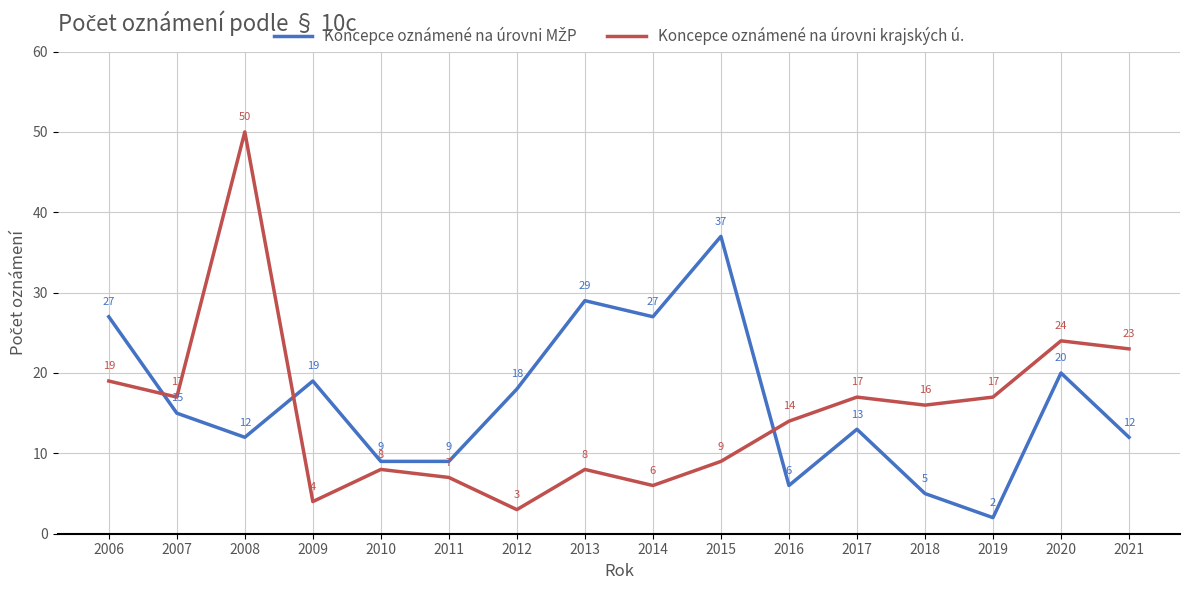

What is the sum of all Koncepce oznámené na úrovni krajských ú. values?

242